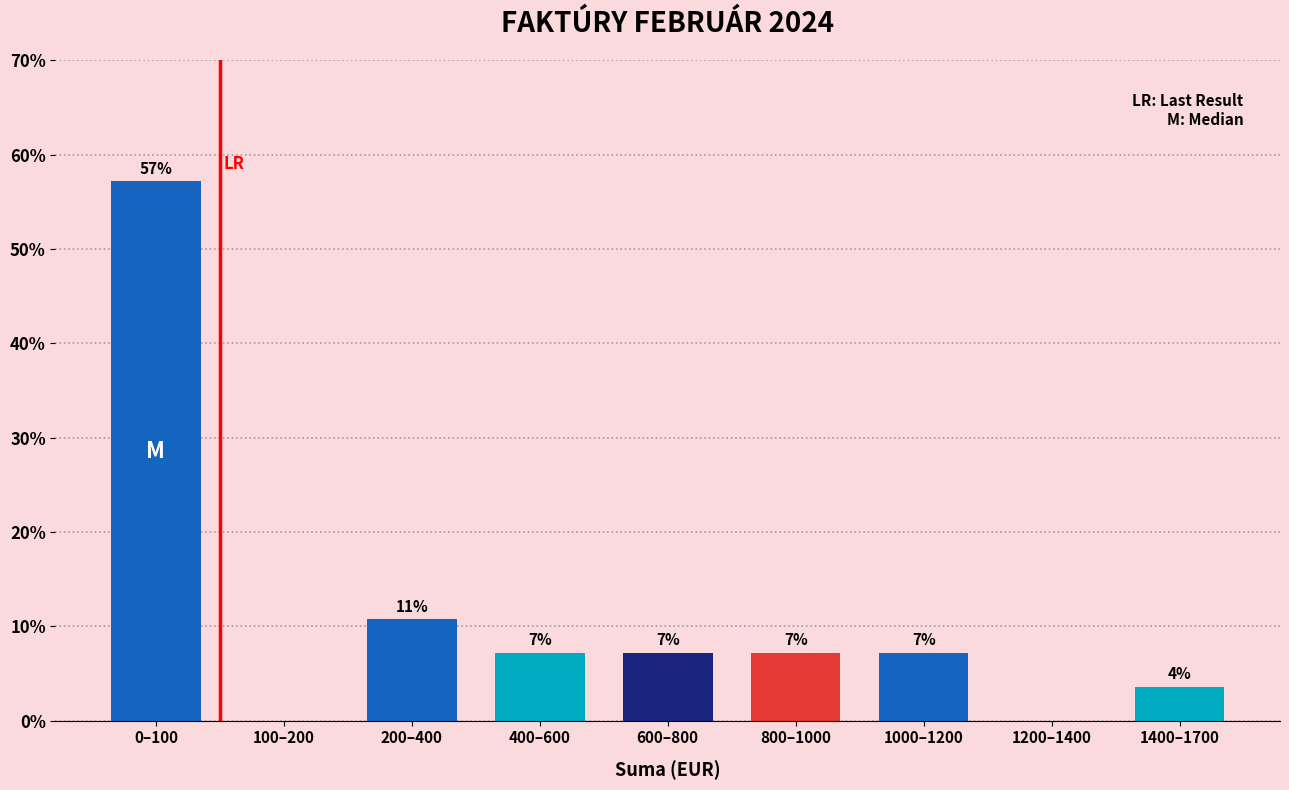

Are the bars horizontal?

No